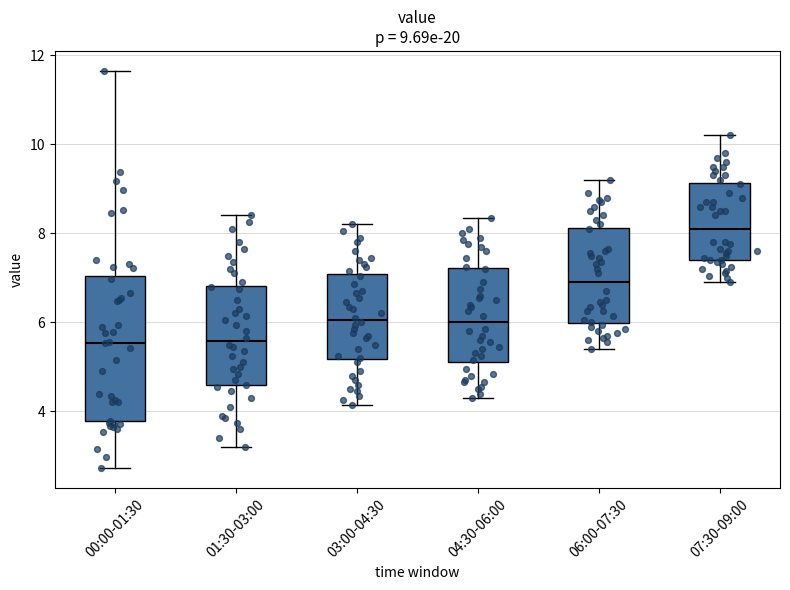

Which box is the tallest, from its lower edge to its upper edge?

00:00-01:30